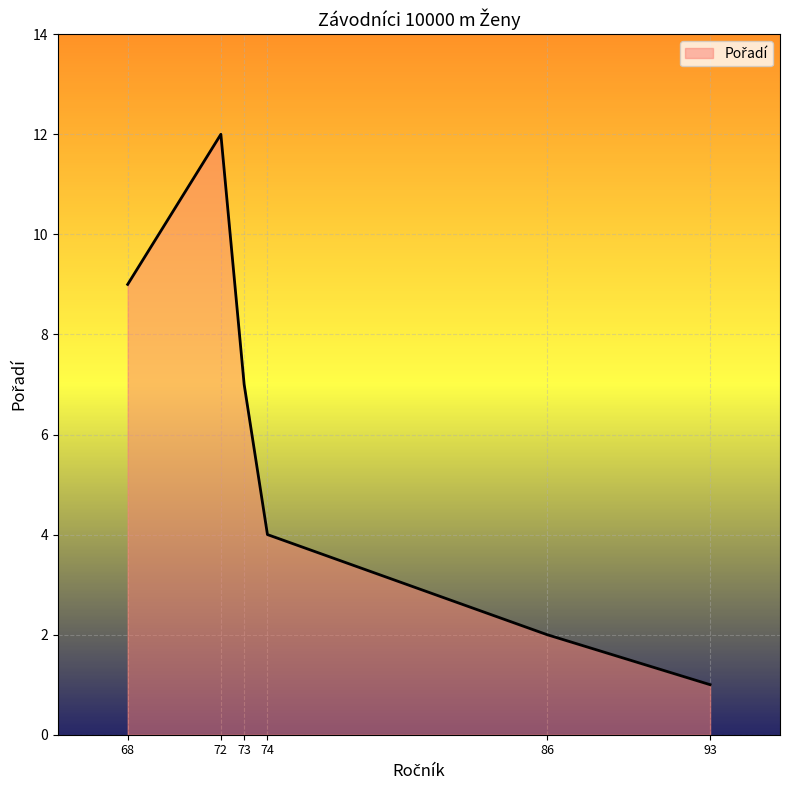

True or false: the data shows 9 at 68.

True